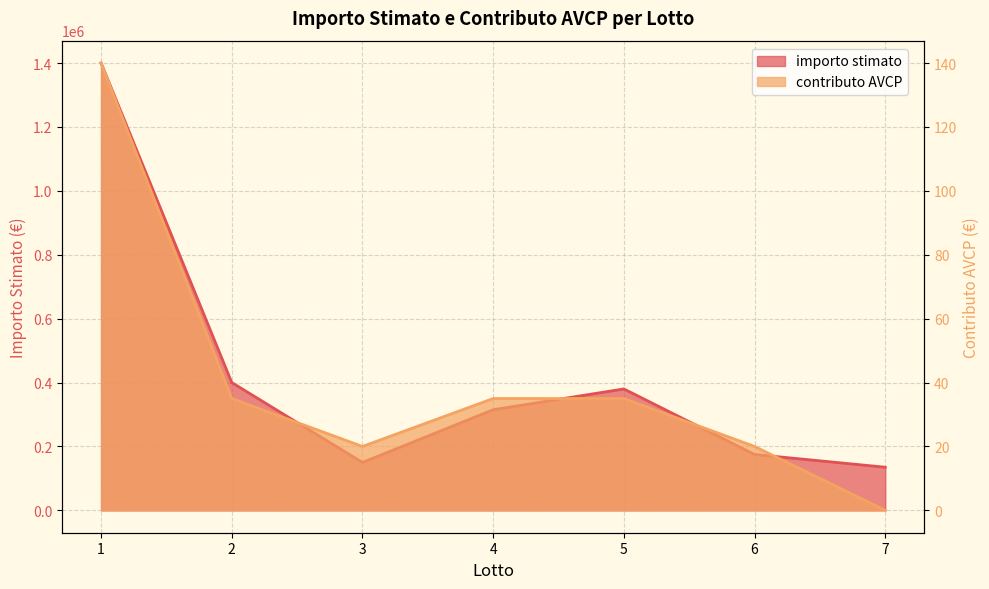

List the labels in order of importo stimato value, largest first.

1, 2, 5, 4, 6, 3, 7